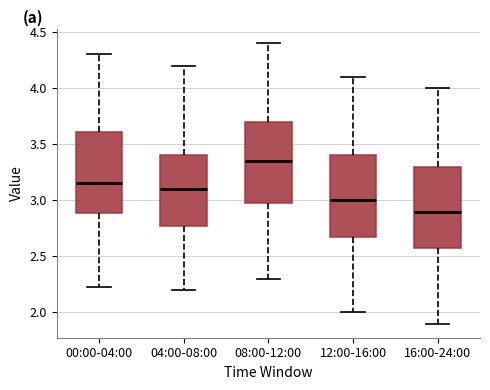

Where does the upper whisker of the box for 00:00-04:00 end on the y-axis? The values are not printed on the chart, so give them approximately, as read against the axis.

4.30